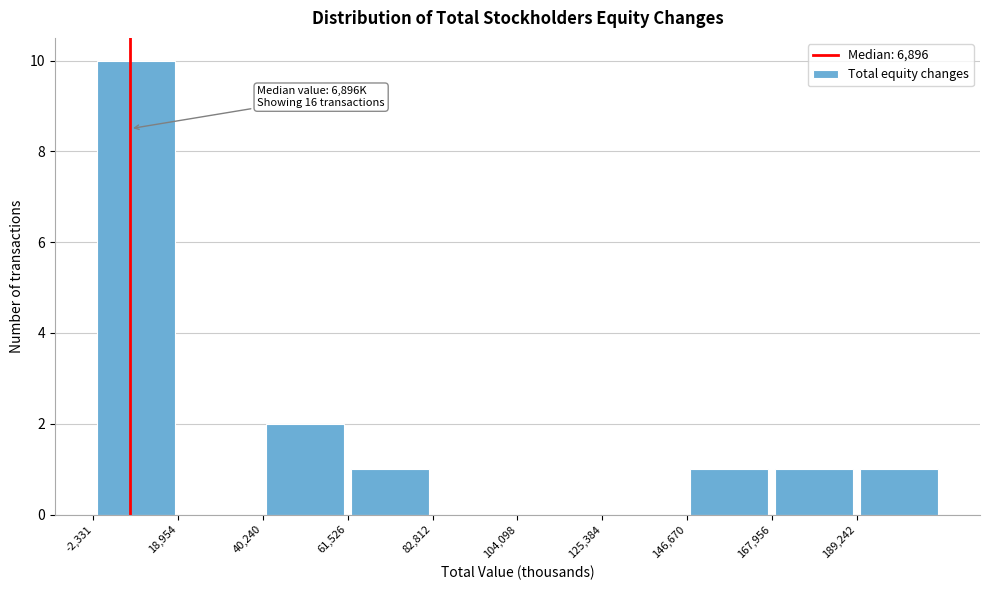

Which range on the x-axis has the tallest bar?

0 to 20000